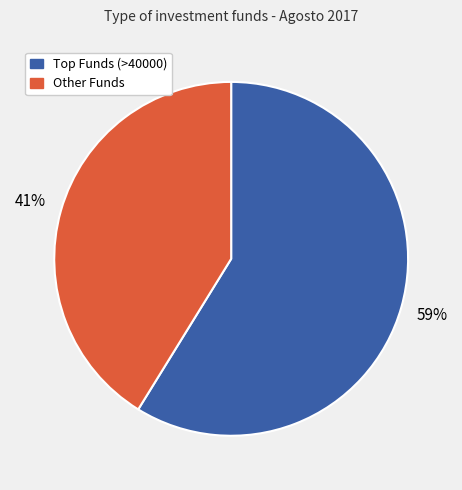

To the nearest percent, what is the average slice percentage?

50%